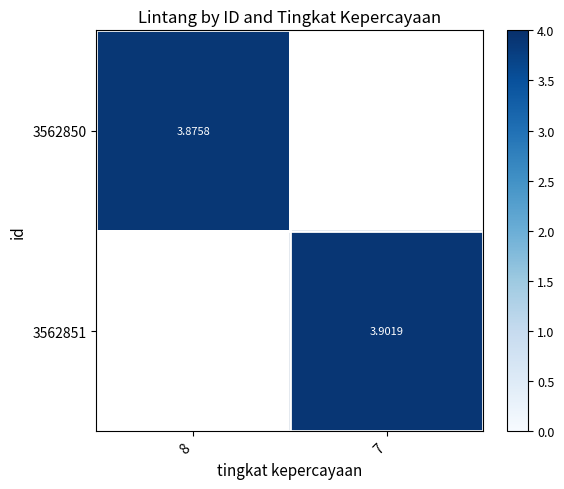

Rank the series at 8 from highest to lowest value.

3562850, 3562851